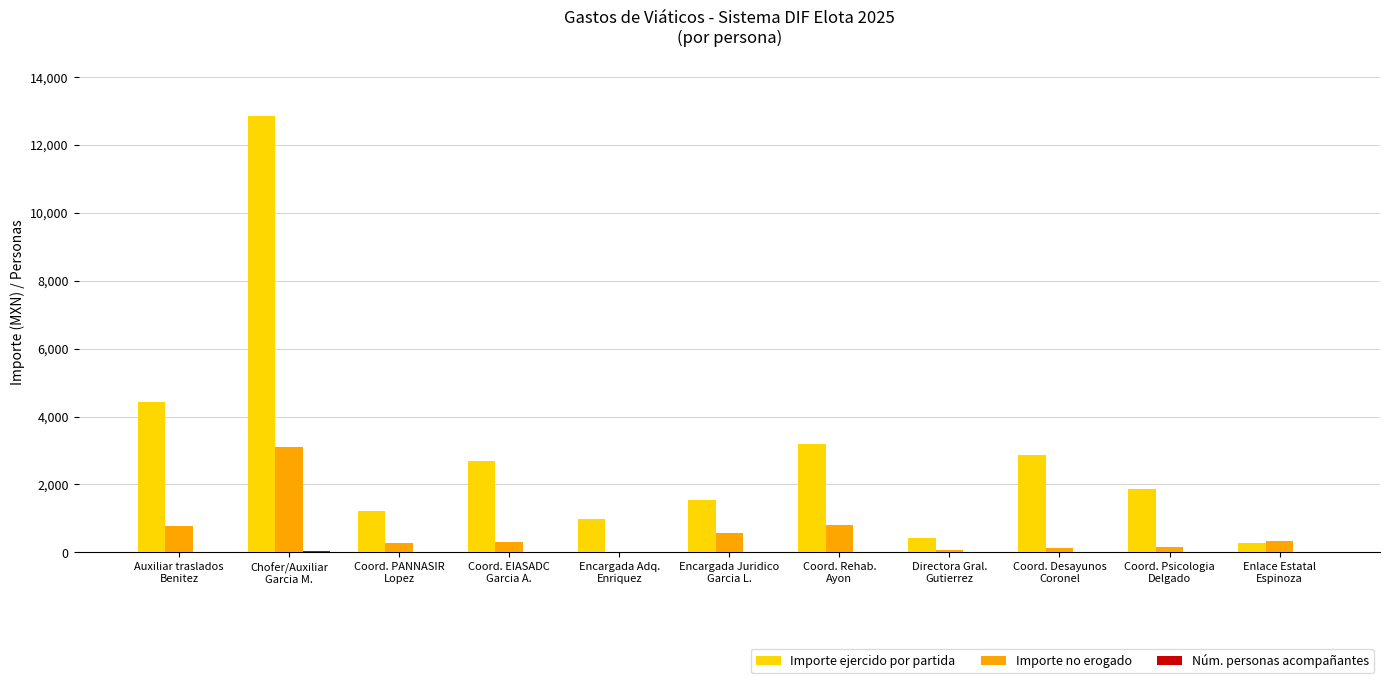

Which series has the largest total across all categories?

Importe ejercido por partida